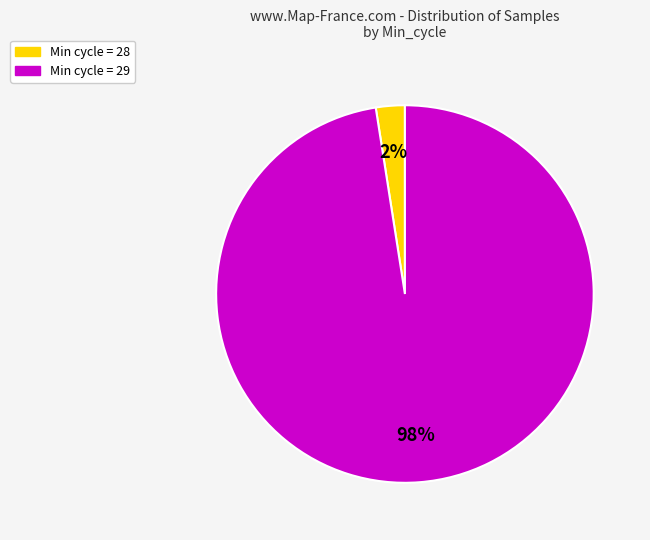

Does any single category account for the majority?

Yes